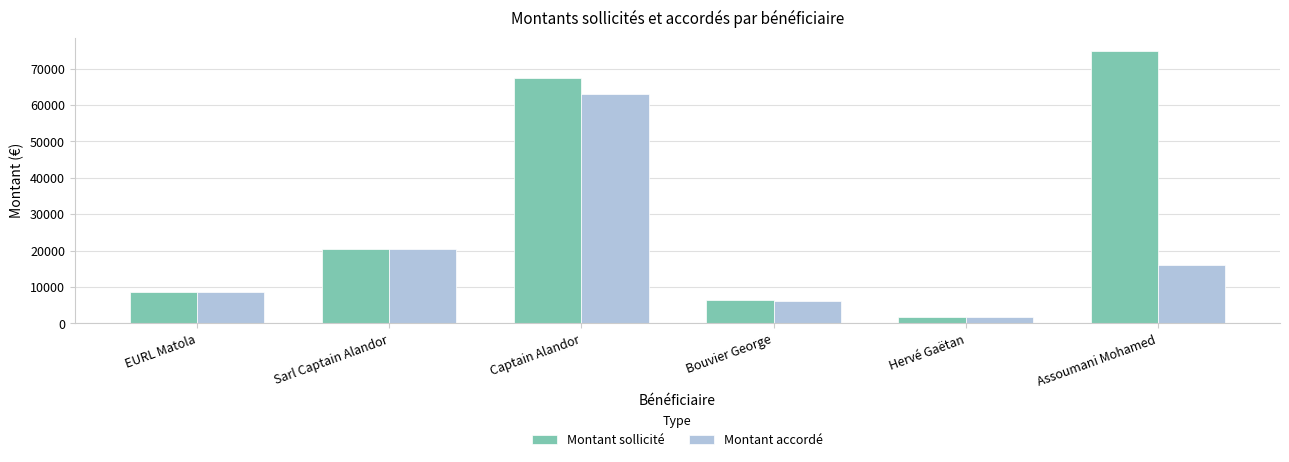

List the labels in order of Montant sollicité value, smallest first.

Hervé Gaëtan, Bouvier George, EURL Matola, Sarl Captain Alandor, Captain Alandor, Assoumani Mohamed